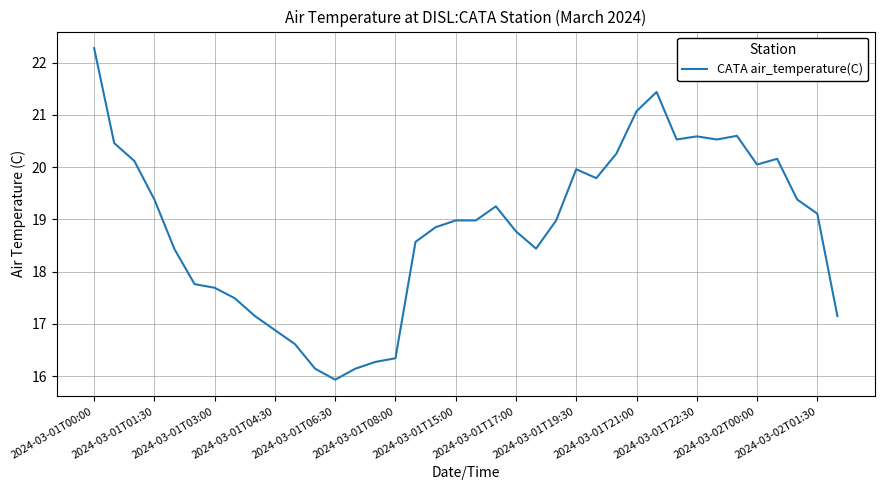

What is the average value?

18.9